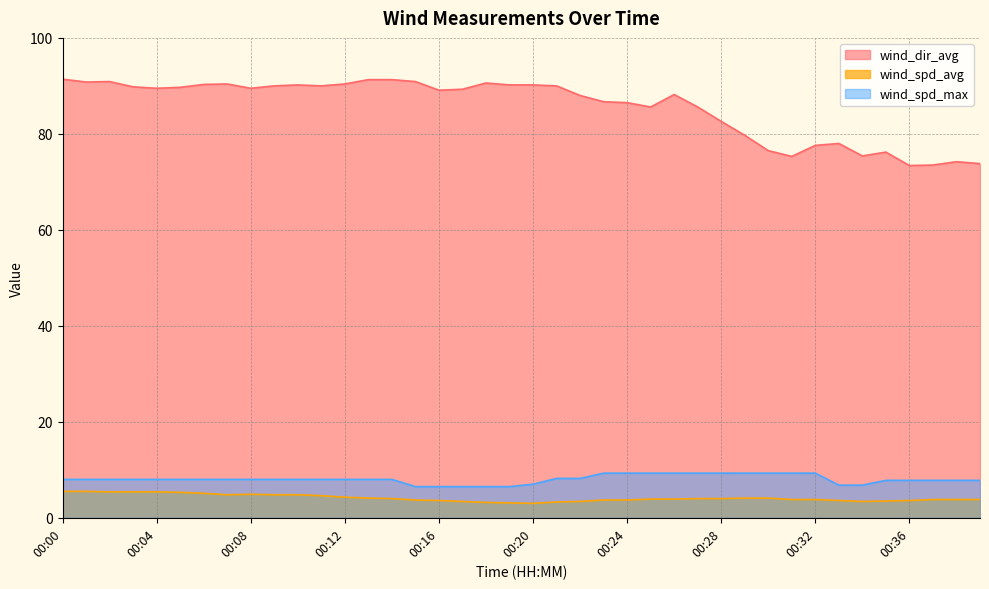

What is the sum of all wind_dir_avg values?

3422.6